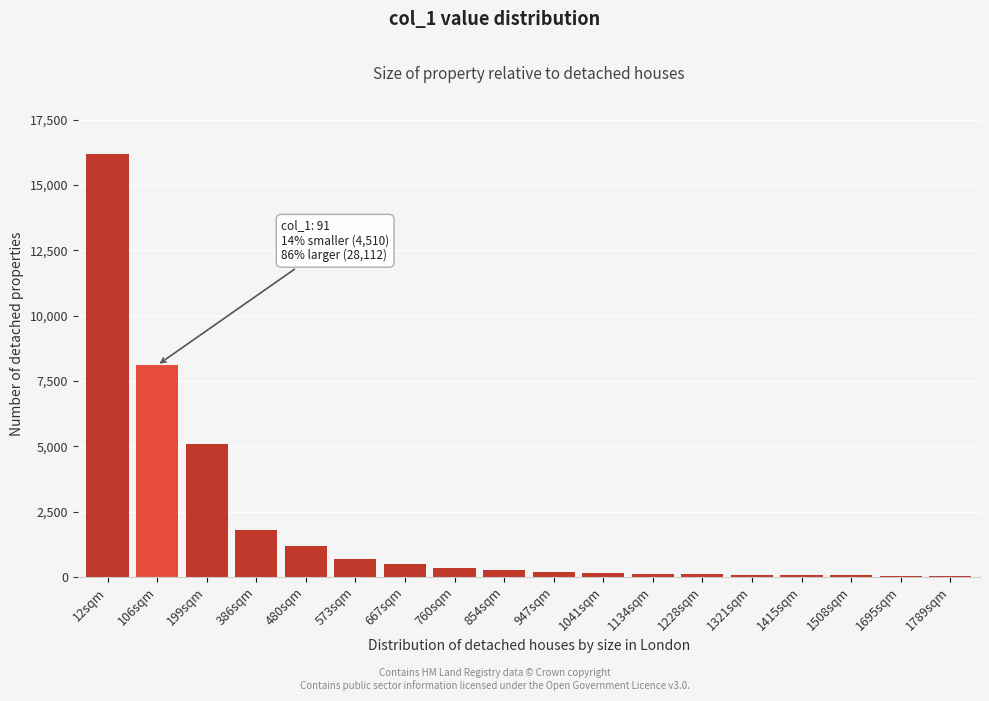

Which category has the highest value across all series?

12sqm